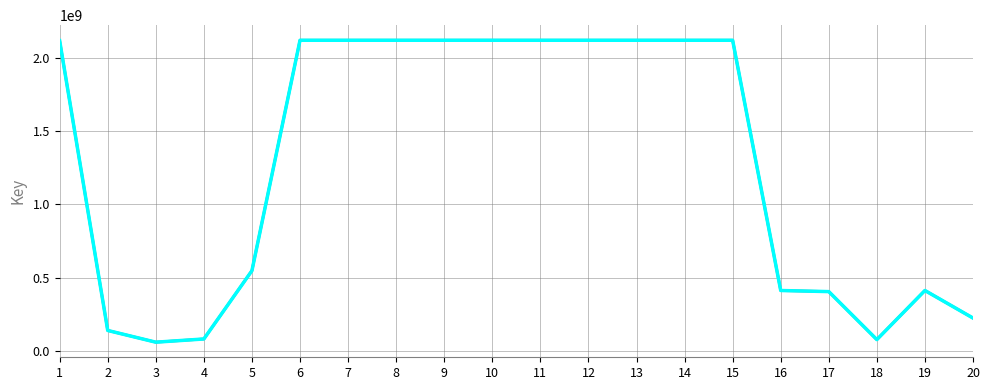

Is this an area chart (filled region under the line)?

No